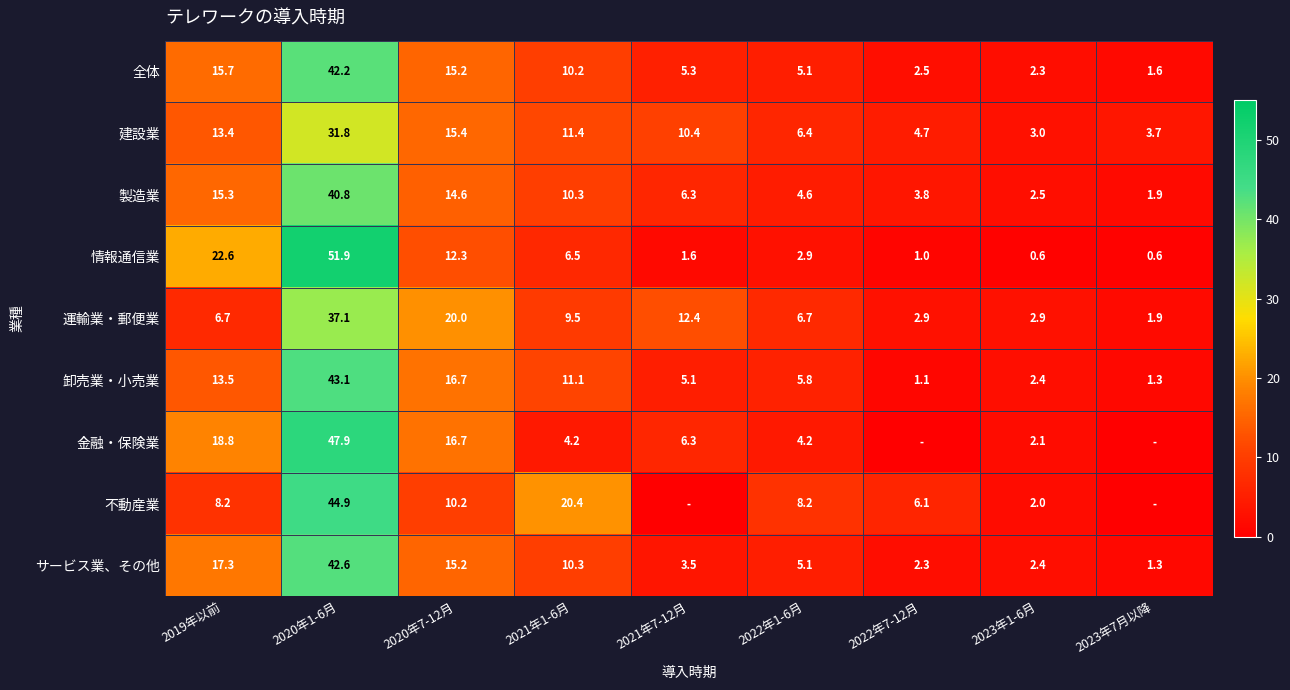

What is the maximum value shown in the chart?

51.9